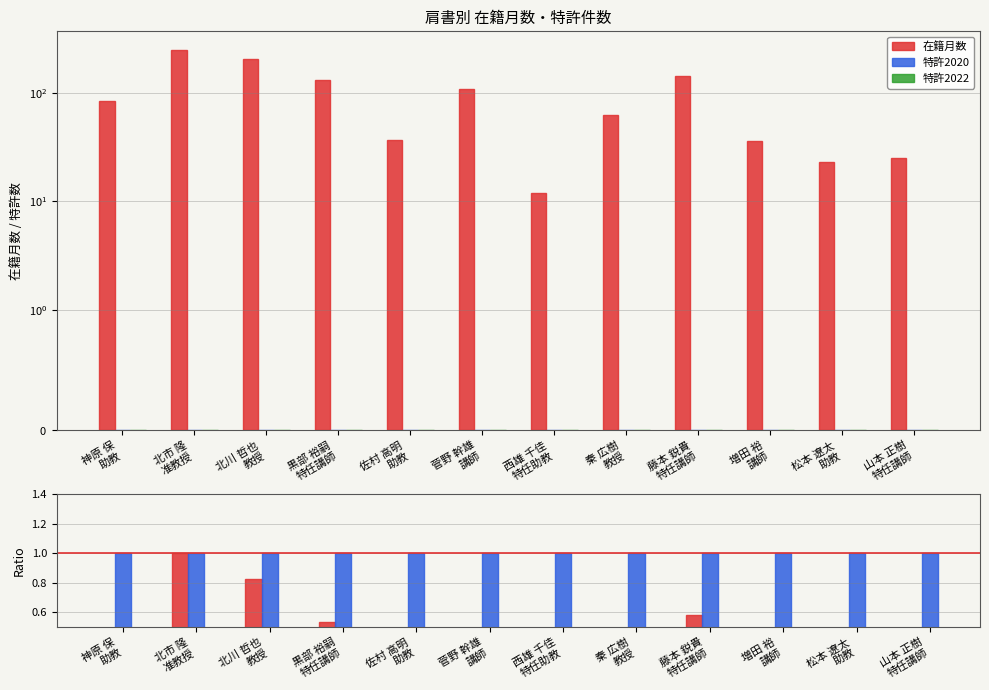

Reading left to right, what are all the values shown in this chart?

在籍月数: 84.0	246.0	204.0	132.0	37.0	108.0	12.0	62.0	144.0	36.0	23.0	25.0
特許2020: 0.0	0.0	0.0	0.0	0.0	0.0	0.0	0.0	0.0	0.0	0.0	0.0
特許2022: 0.0	0.0	0.0	0.0	0.0	0.0	0.0	0.0	0.0	0.0	0.0	0.0
在籍月数 ratio: 0.3	1.0	0.8	0.5	0.2	0.4	0.0	0.3	0.6	0.1	0.1	0.1
特許2020 ratio: 1.0	1.0	1.0	1.0	1.0	1.0	1.0	1.0	1.0	1.0	1.0	1.0